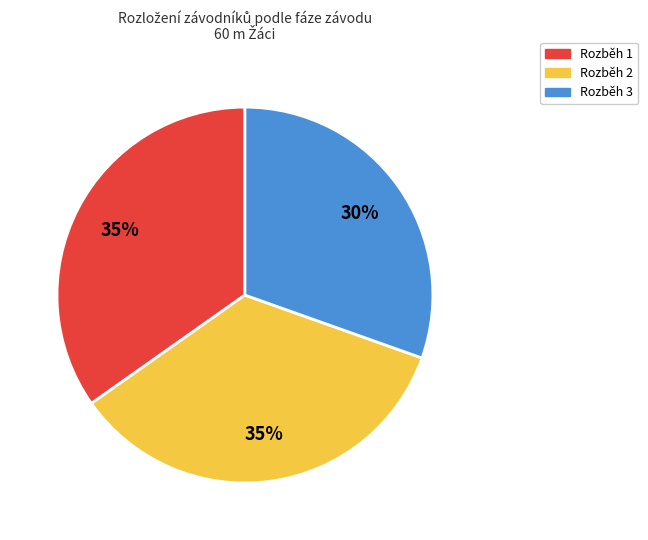

True or false: Rozběh 1 accounts for 35% of the total.

True